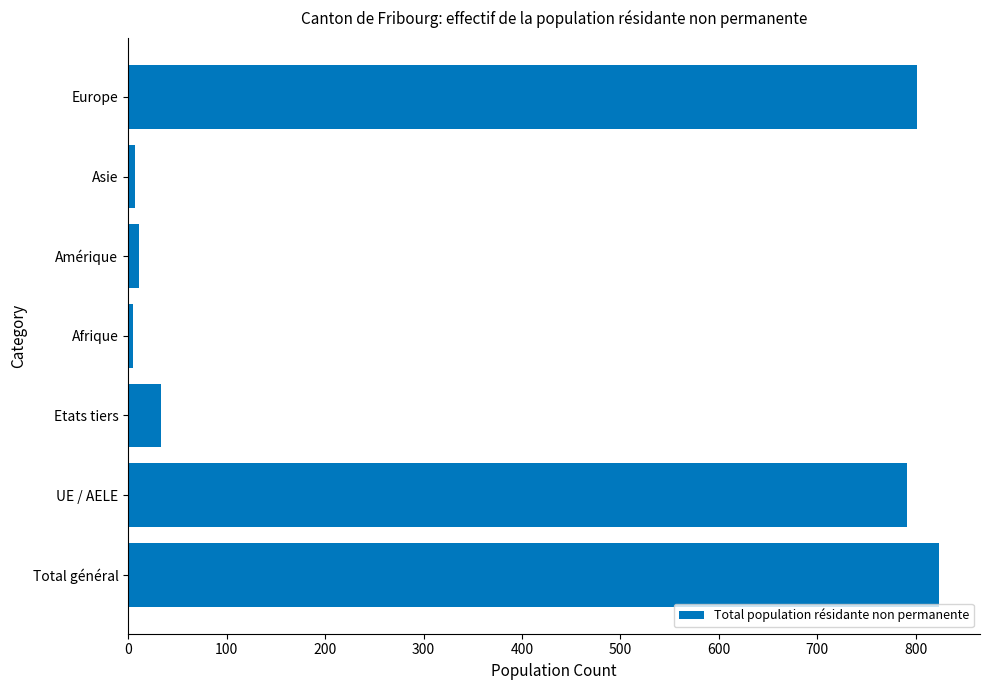

True or false: the data shows 1102 at Total général.

False